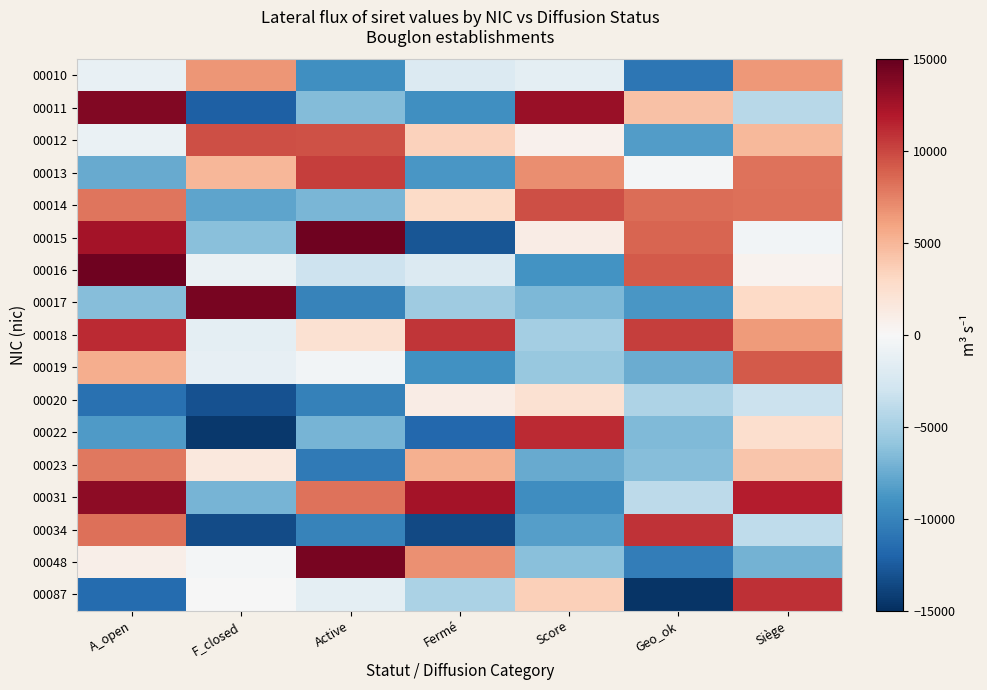

Rank the series at A_open from lowest to highest value.

00087, 00020, 00022, 00013, 00017, 00010, 00012, 00048, 00019, 00023, 00014, 00034, 00018, 00015, 00031, 00011, 00016